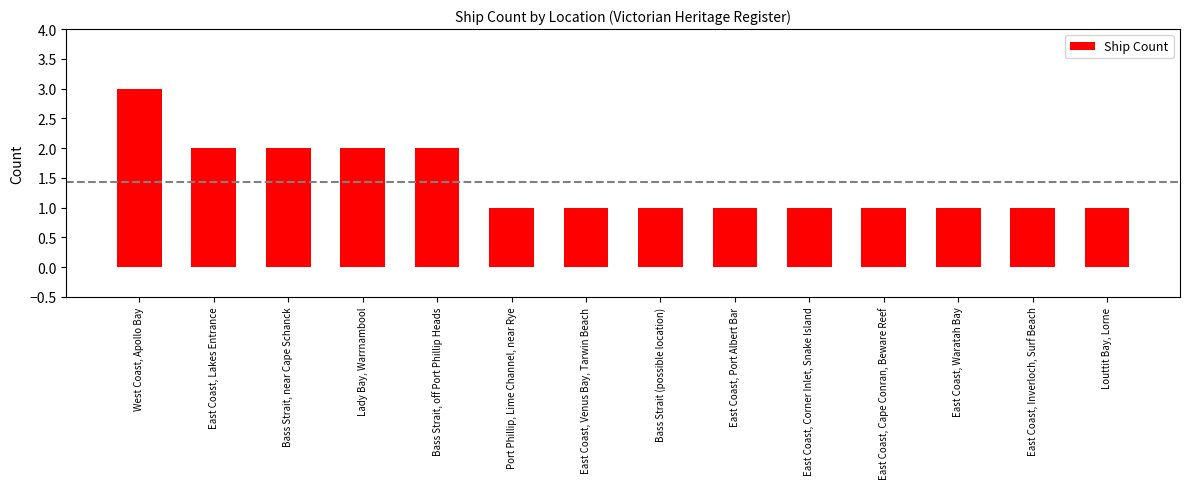

At which category does the chart reach its peak across all series?

West Coast, Apollo Bay